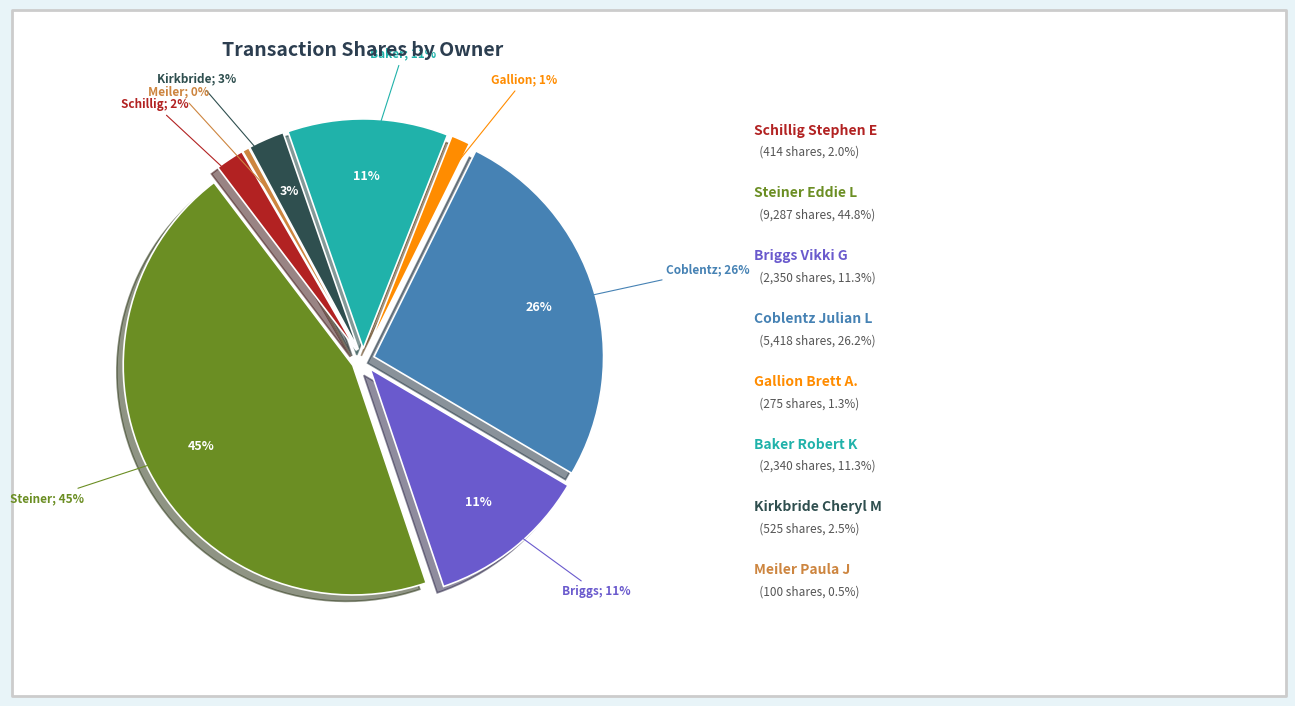

To the nearest percent, what is the difference between the largest and smallest slice percentages?

44%